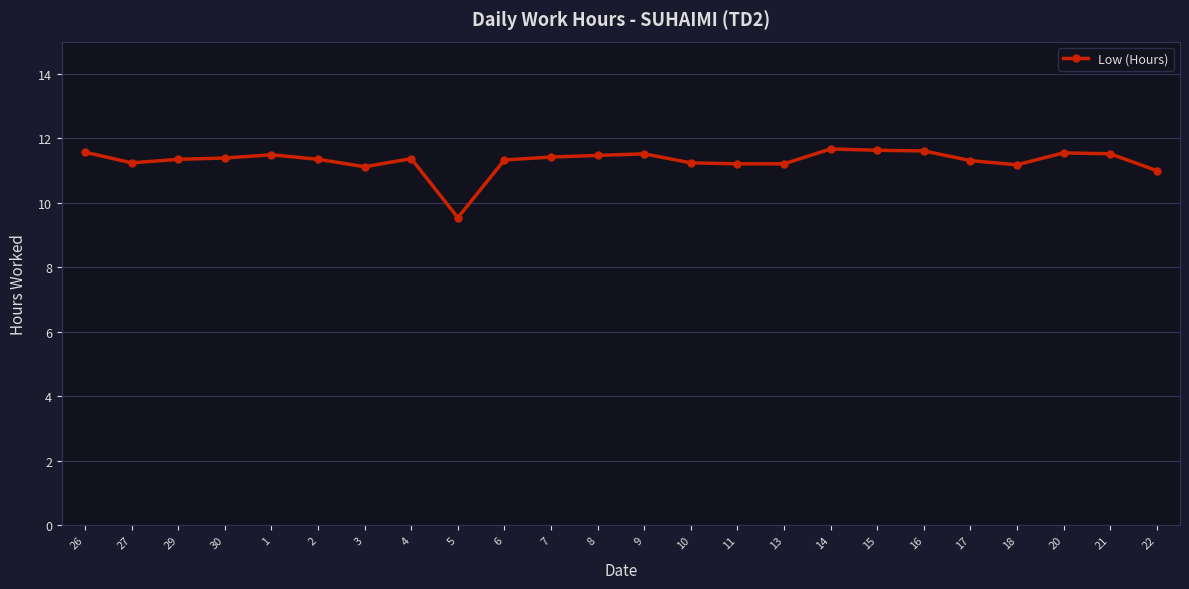

Where is the data nearest to the value 10?

5